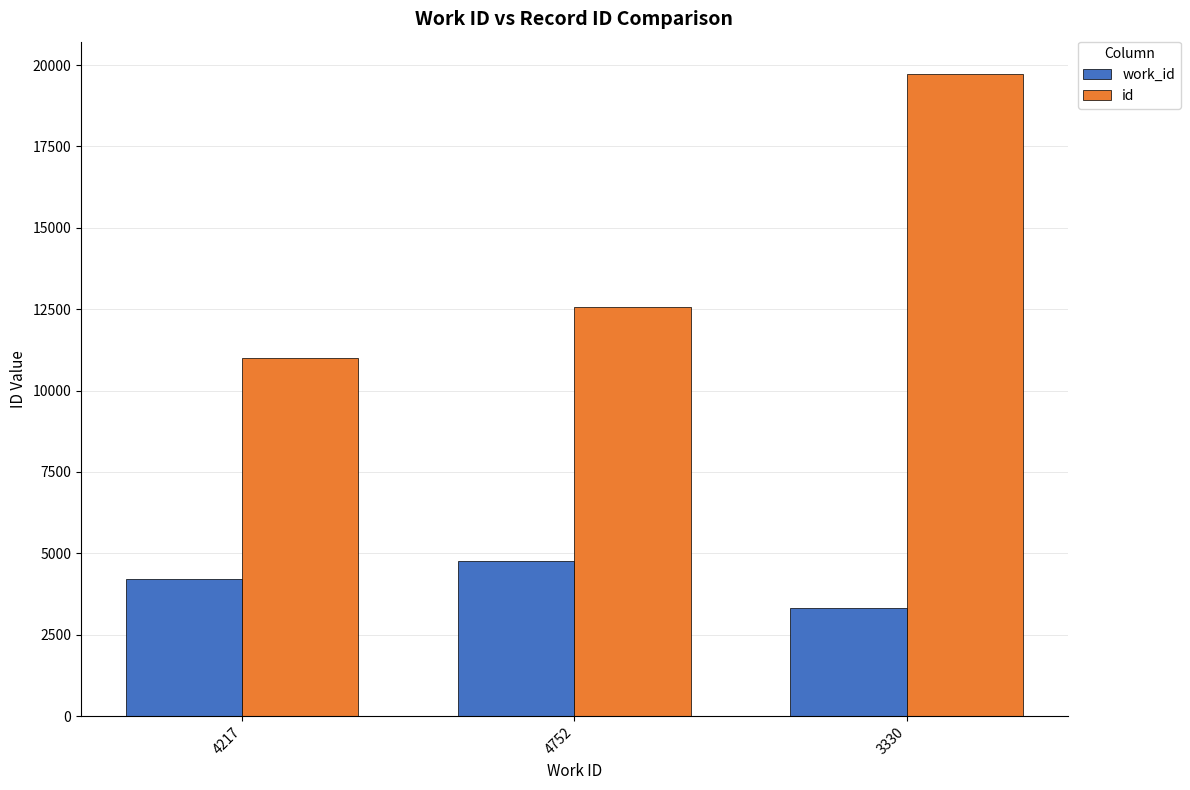

What is the value of the id bar at the 2nd from the left?

12579